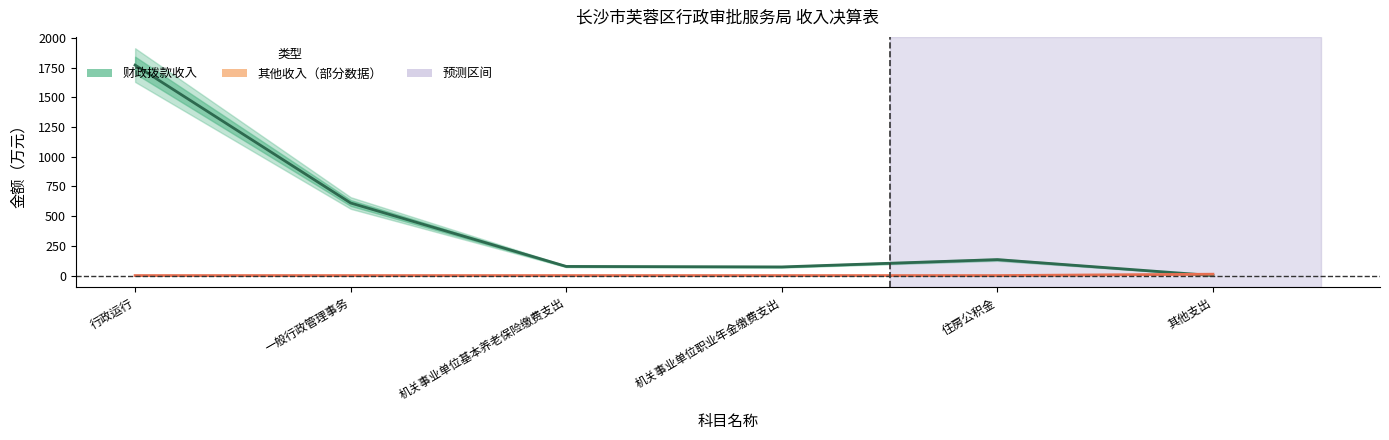

At which label does 财政拨款收入 first exceed 134?

行政运行